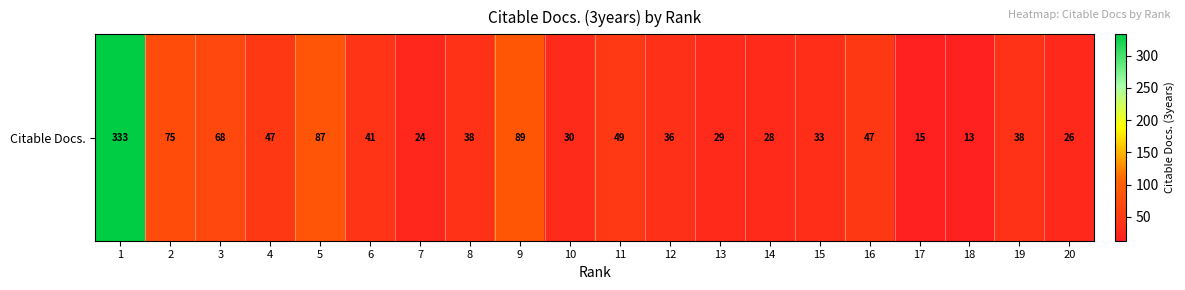

Reading left to right, list all the values displayed in this chart.

333	75	68	47	87	41	24	38	89	30	49	36	29	28	33	47	15	13	38	26